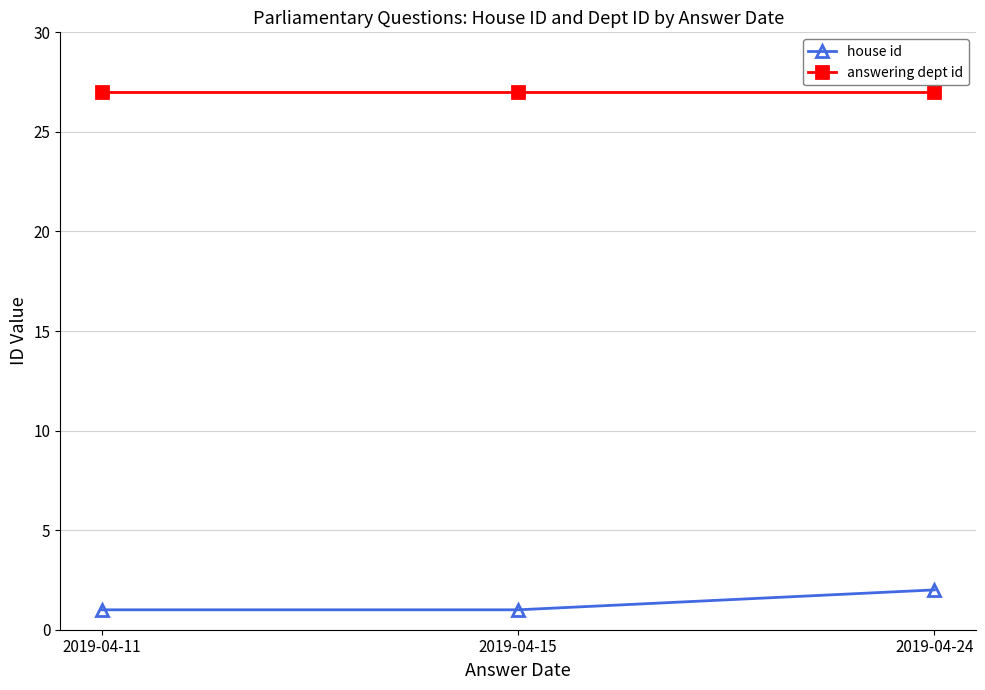

Between 2019-04-11 and 2019-04-24, which series saw the biggest shift?

house id